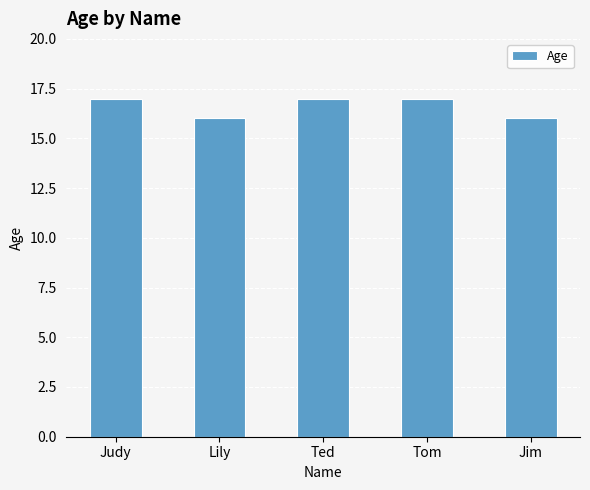

What is the sum of all values?

83